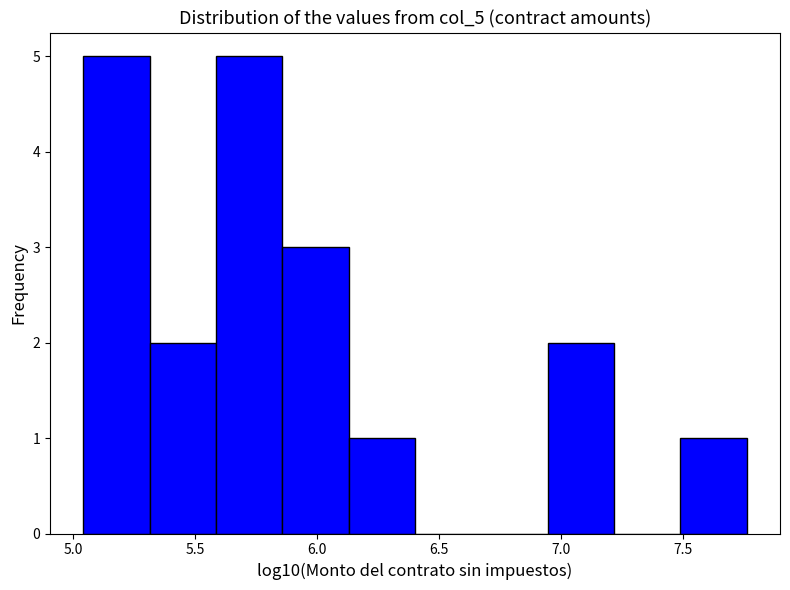

What is the height of the bar covering 6.95 to 7.20 on the x-axis? Neither the bar edges nor the heights are printed on the chart, so give them approximately, as read against the axes.

2